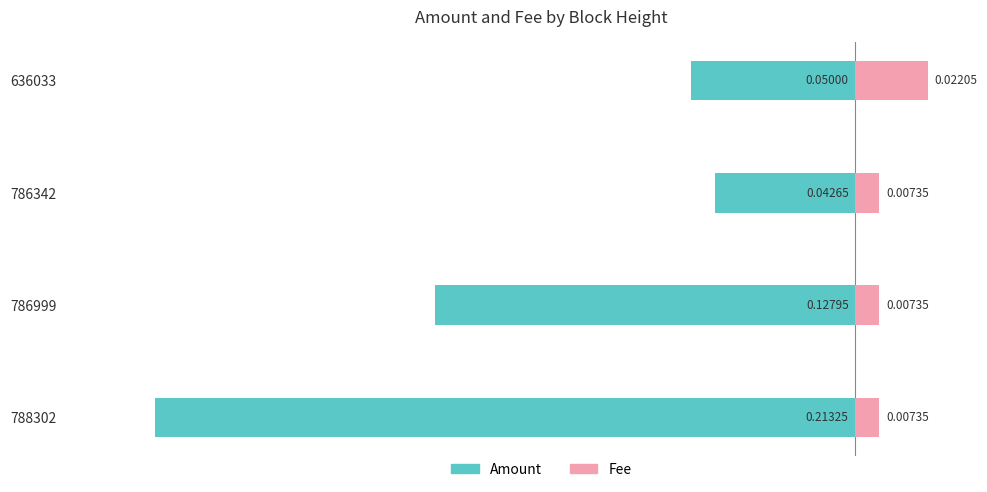

How many bars are there in total?

8